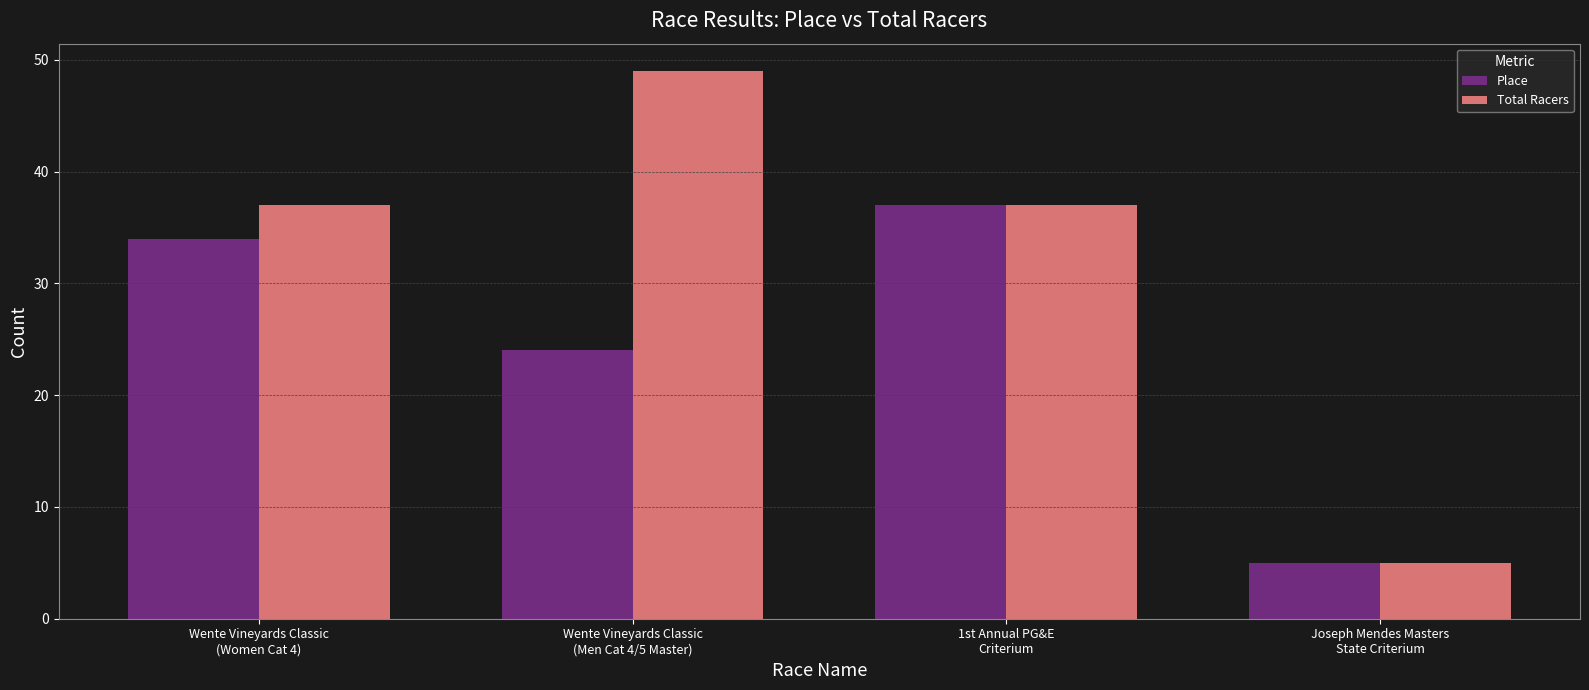

Reading left to right, list all the values displayed in this chart.

Place: Wente Vineyards Classic
(Women Cat 4)=34	Wente Vineyards Classic
(Men Cat 4/5 Master)=24	1st Annual PG&E
Criterium=37	Joseph Mendes Masters
State Criterium=5
Total Racers: Wente Vineyards Classic
(Women Cat 4)=37	Wente Vineyards Classic
(Men Cat 4/5 Master)=49	1st Annual PG&E
Criterium=37	Joseph Mendes Masters
State Criterium=5